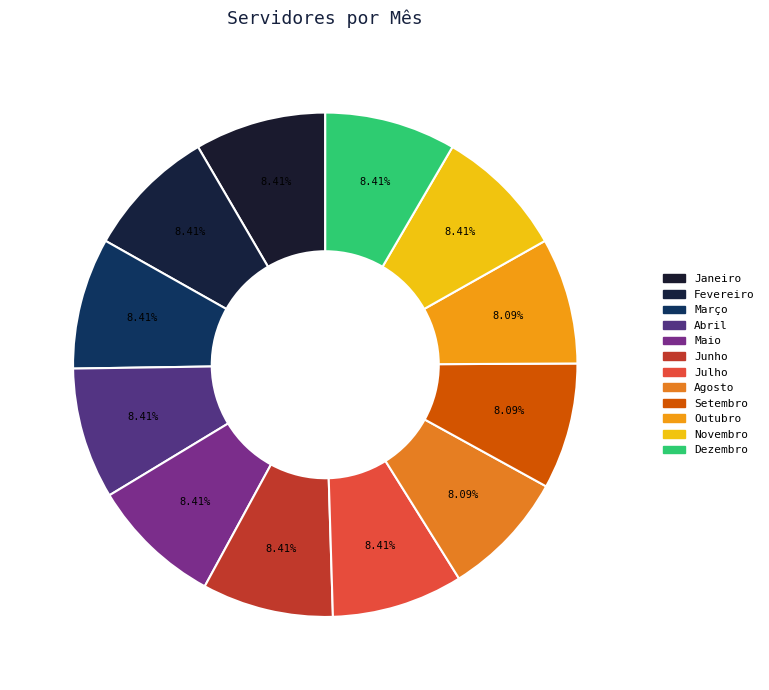

Rank the categories by value from lowest to highest.

Agosto, Setembro, Outubro, Janeiro, Fevereiro, Março, Abril, Maio, Junho, Julho, Novembro, Dezembro